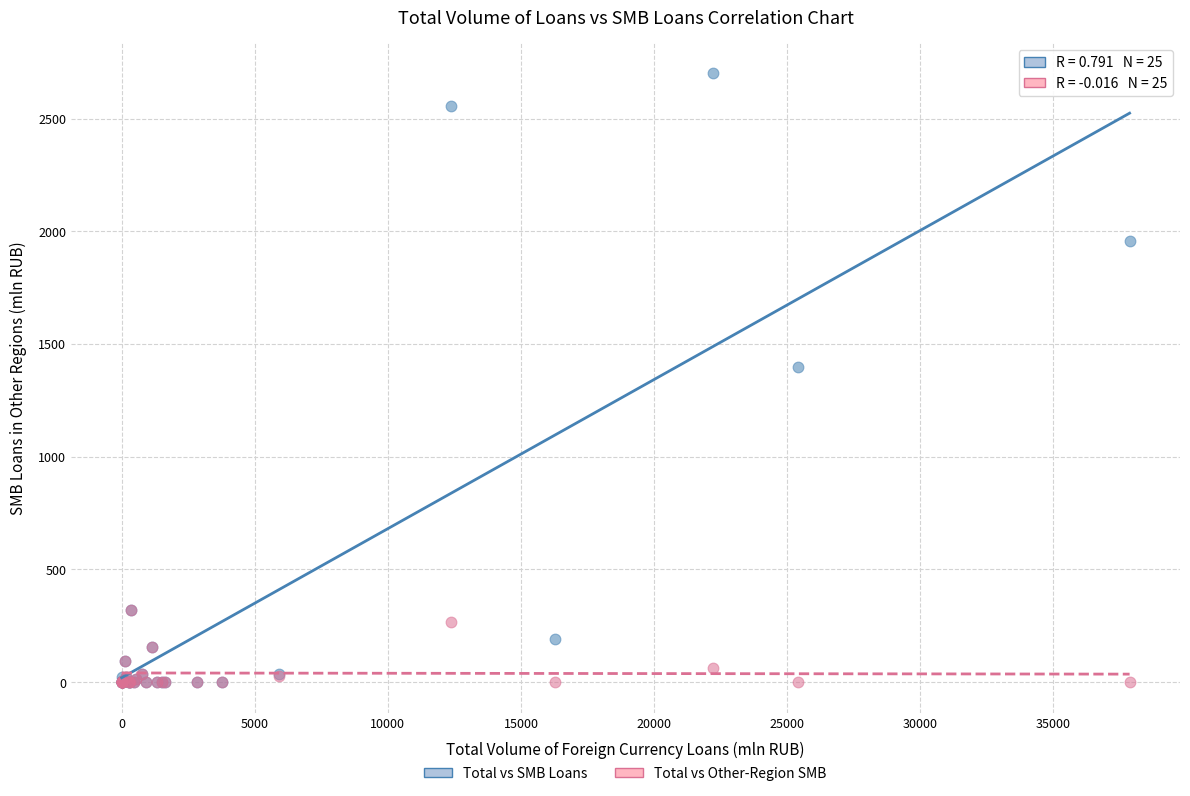

What are all the series names shown in the legend?

Total vs SMB Loans, Total vs Other-Region SMB